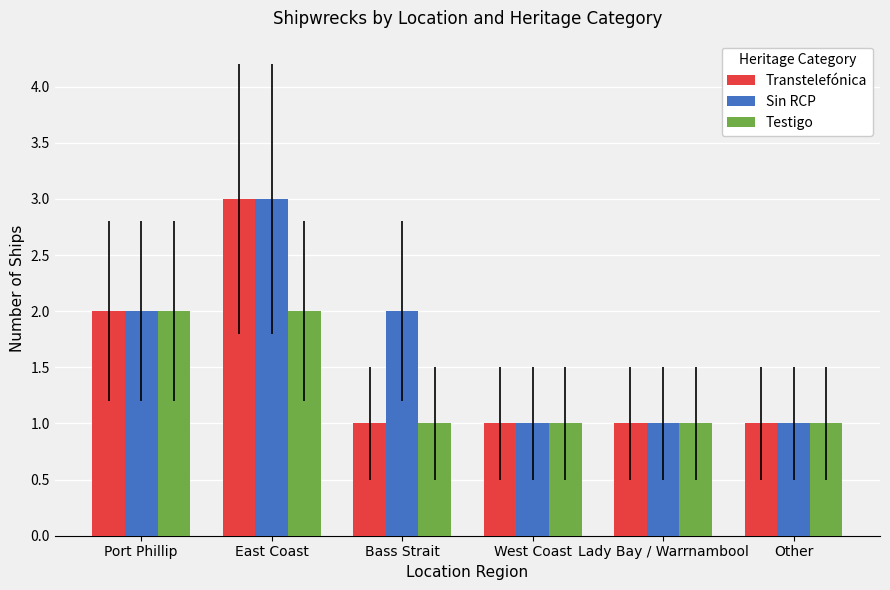

What is the sum of all Transtelefónica values?

9